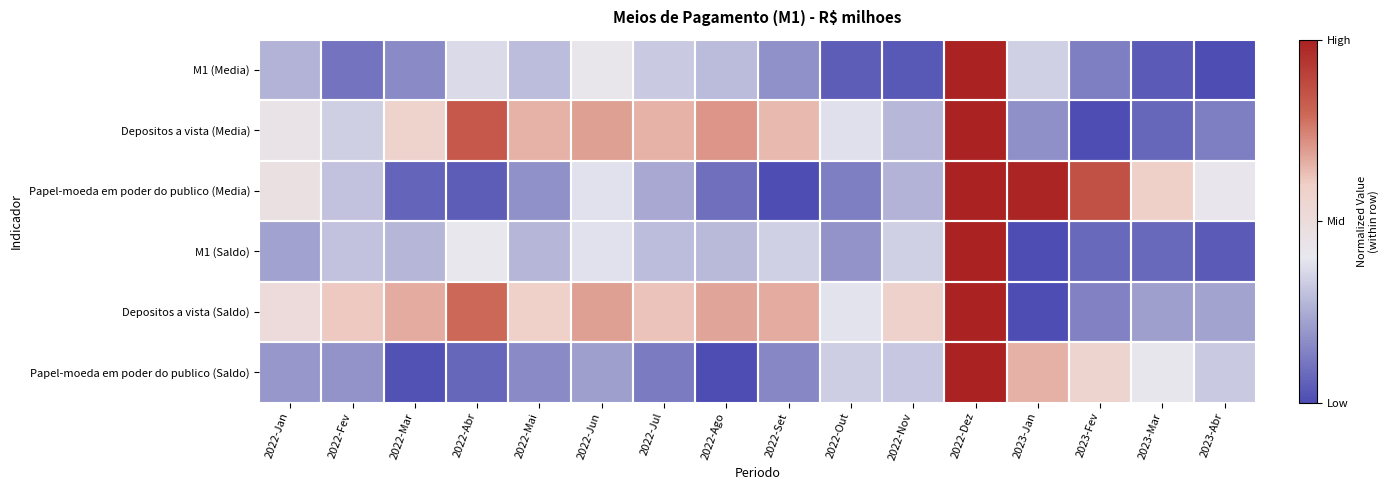

Count the number of categories in the chart.

16